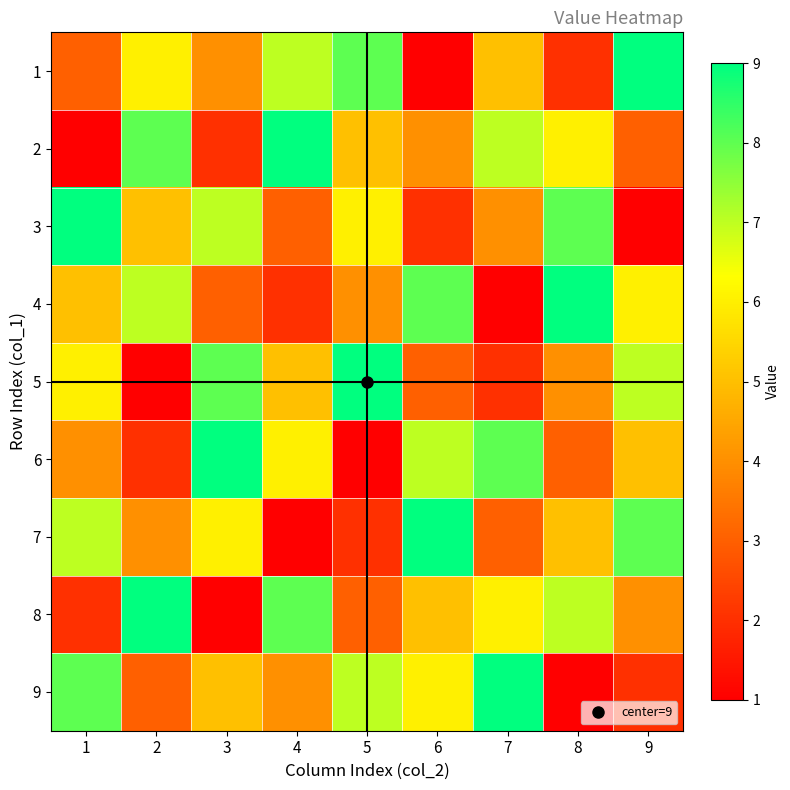

At which category does the chart reach its peak across all series?

9